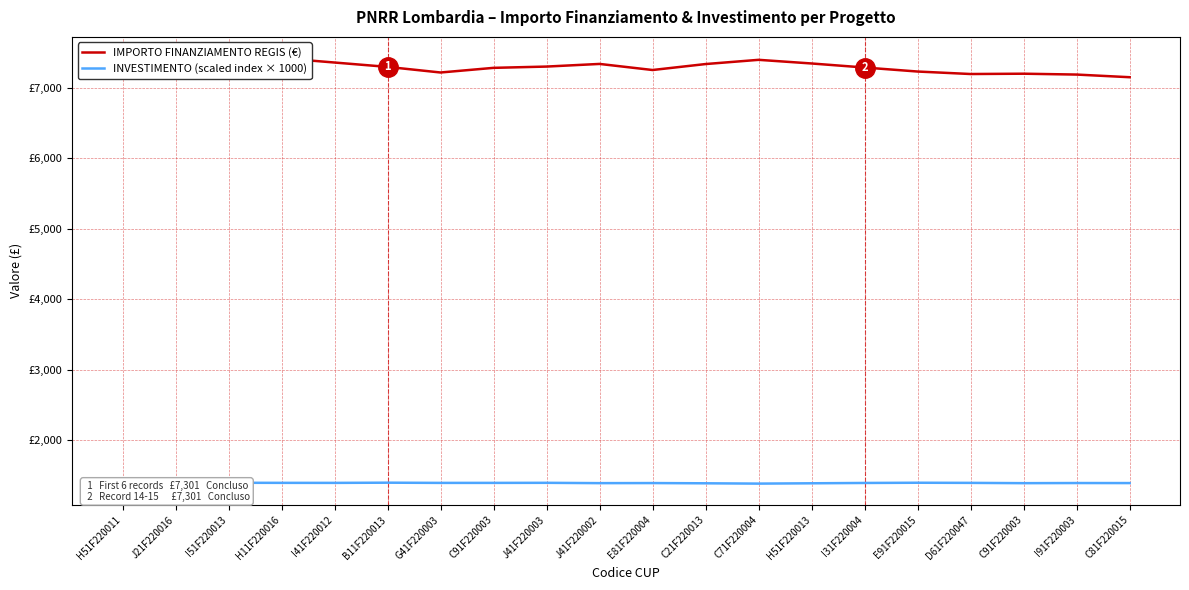

Reading right to left, what are all the values shown in this chart?

IMPORTO FINANZIAMENTO REGIS (€): 7148.7	7186.3	7198.6	7194.1	7229.3	7286.3	7343.6	7395.4	7335.5	7251.0	7337.2	7299.8	7281.6	7215.7	7295.2	7357.1	7419.1	7401.3	7359.5	7278.4
INVESTIMENTO (scaled index × 1000): 1391.0	1391.6	1389.7	1393.7	1395.7	1392.6	1388.0	1383.5	1387.8	1391.1	1390.0	1394.6	1393.7	1393.5	1396.5	1393.7	1394.1	1395.4	1397.5	1401.1